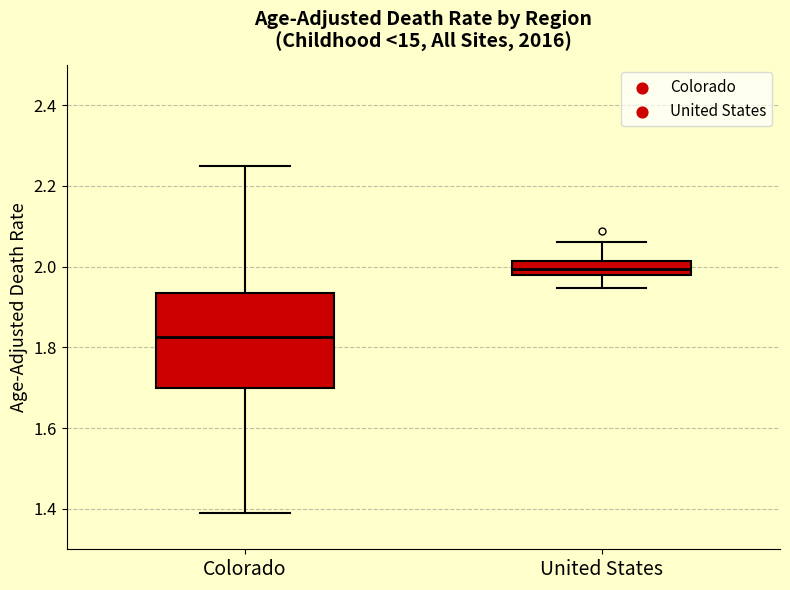

Which box has the highest median line?

United States